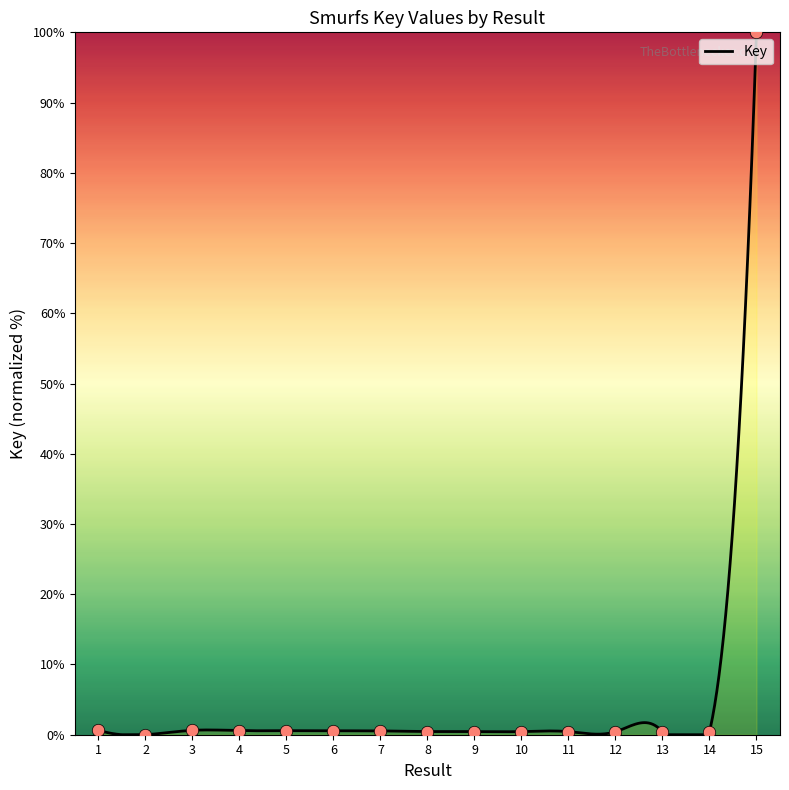

What is the change in value from 5 to 8?

-0.1